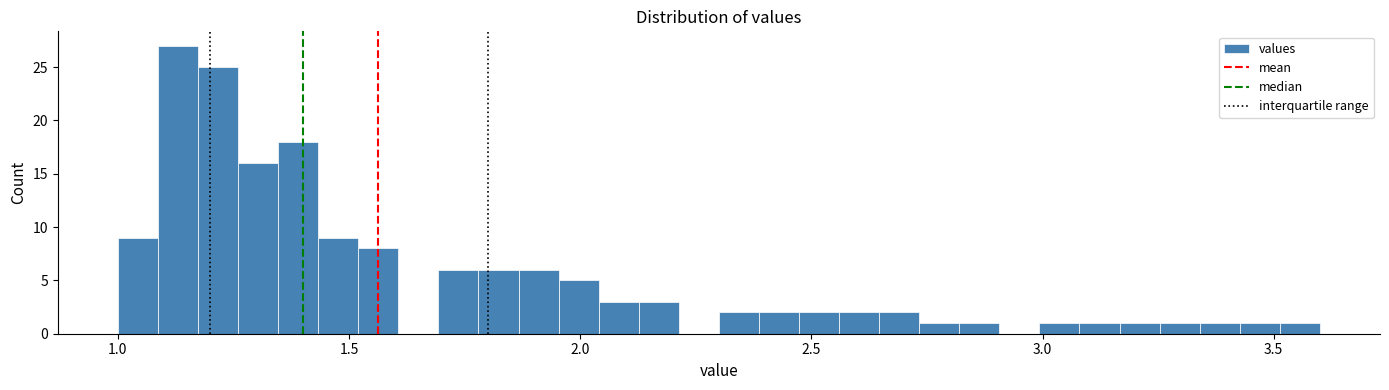

Read against the x-axis, roughly where is the centre of the tallest bar?

1.15